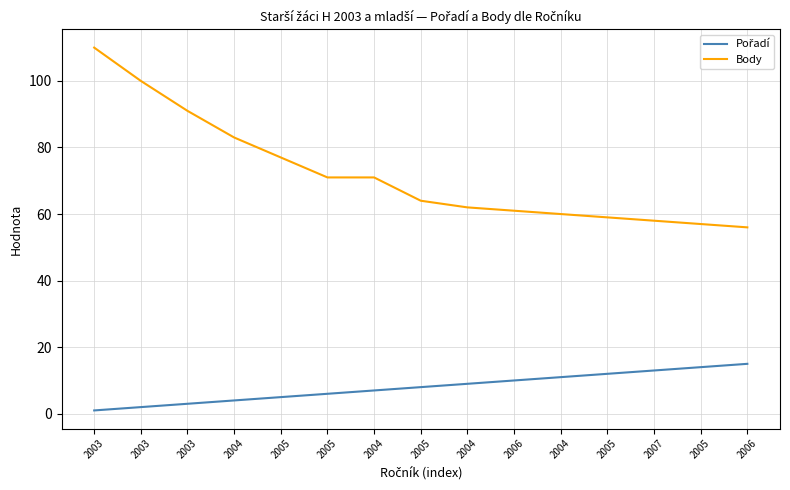

Is it true that Body equals 15 at 2005?

False